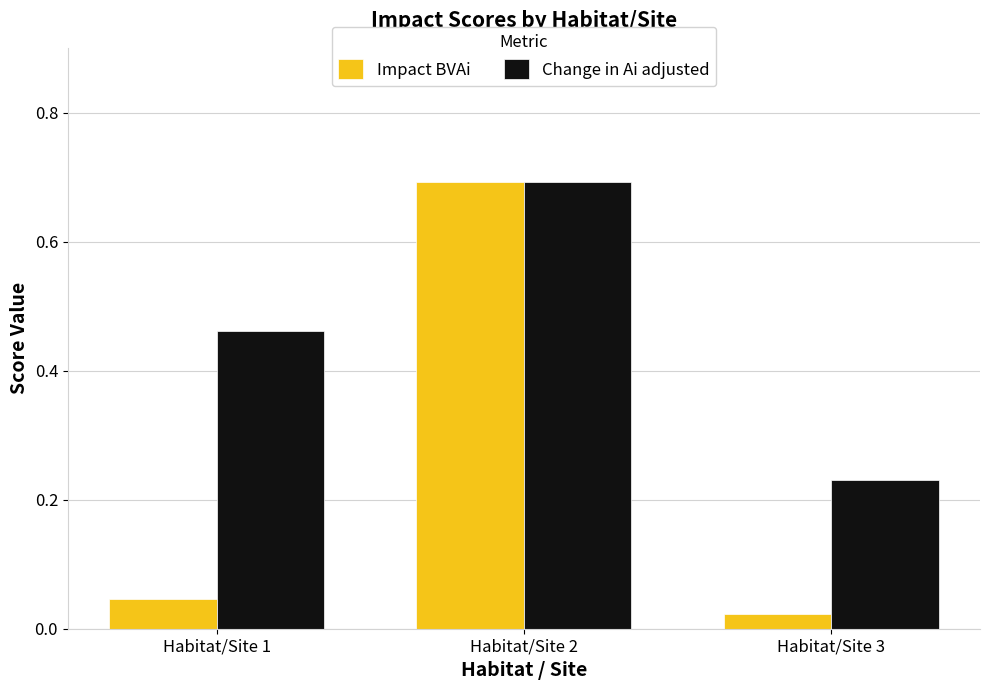

Is it true that Change in Ai adjusted equals 0.7 at Habitat/Site 2?

True